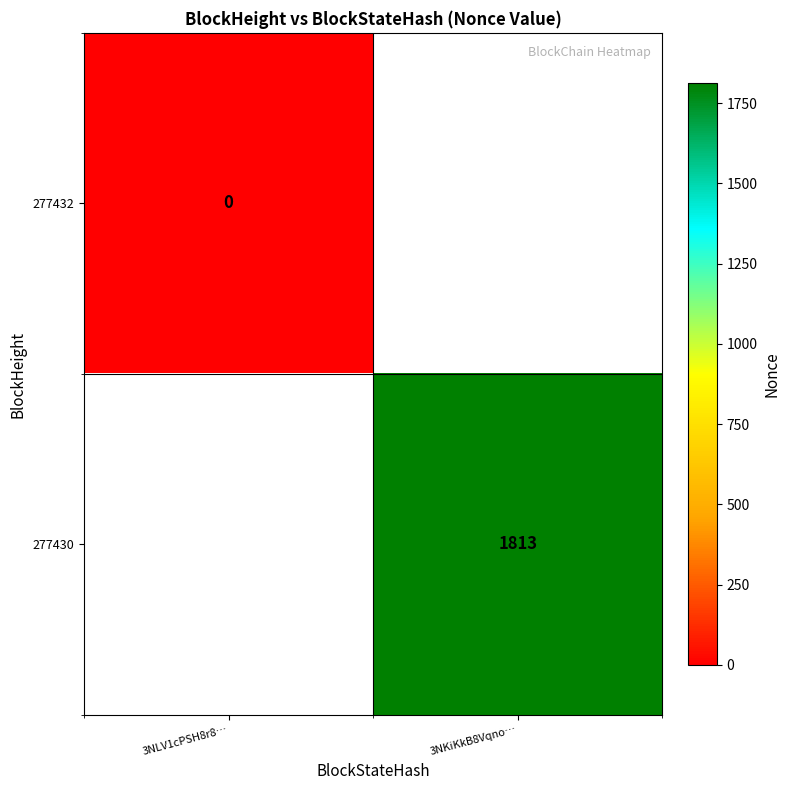

True or false: 277430 has a value of 2999 at 3NKiKkB8Vqno….

False